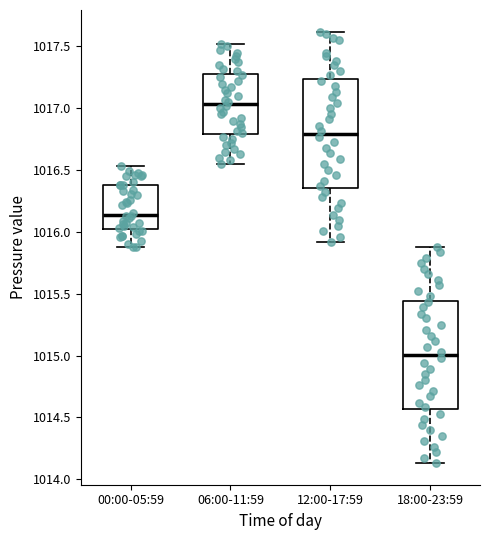

Which box has the lowest median line?

18:00-23:59